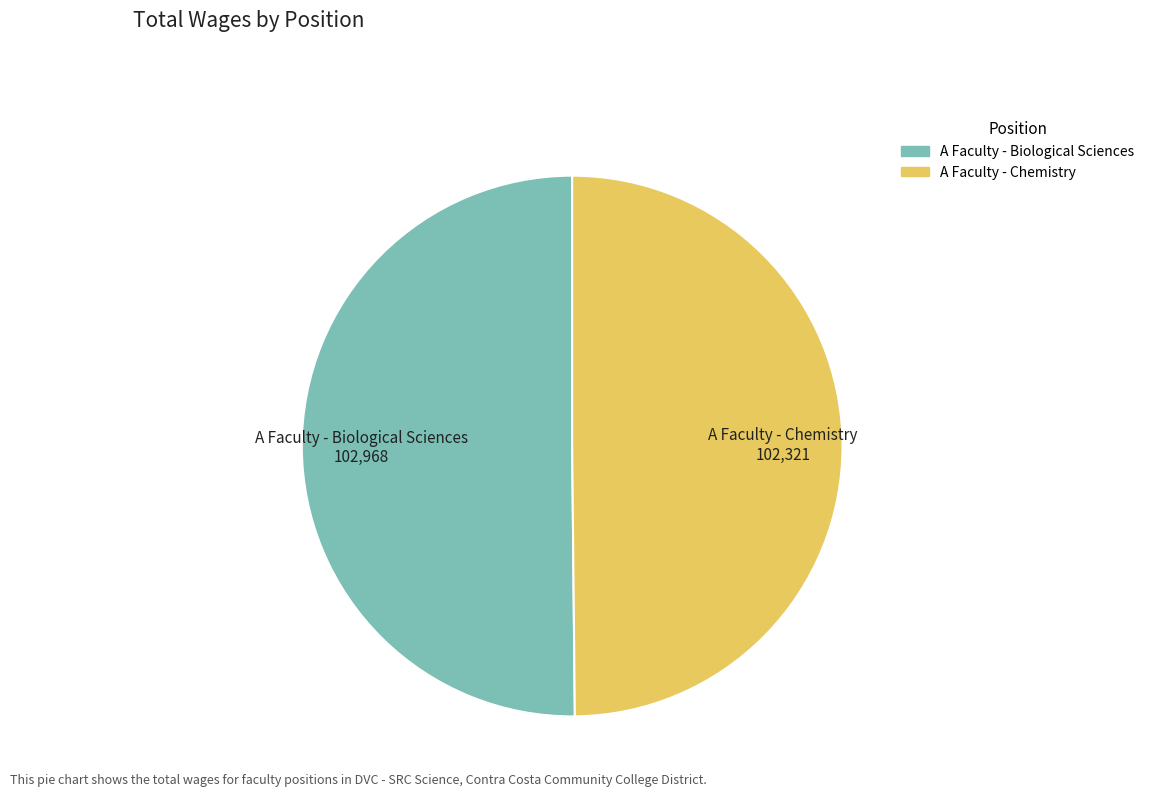

The A Faculty - Chemistry slice represents 59% of the pie. True or false?

False